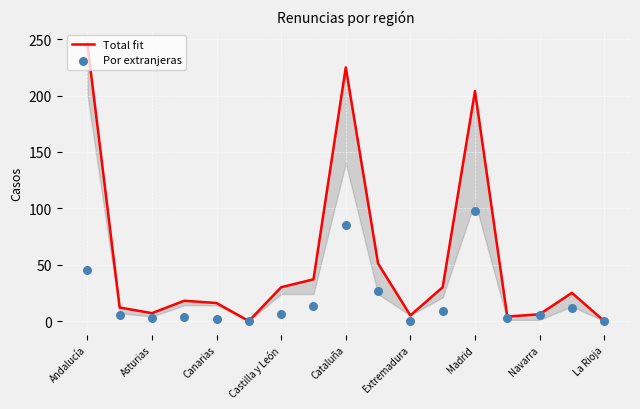

Is the value of Por extranjeras at 13 greater than the value of Total fit at 16?

Yes